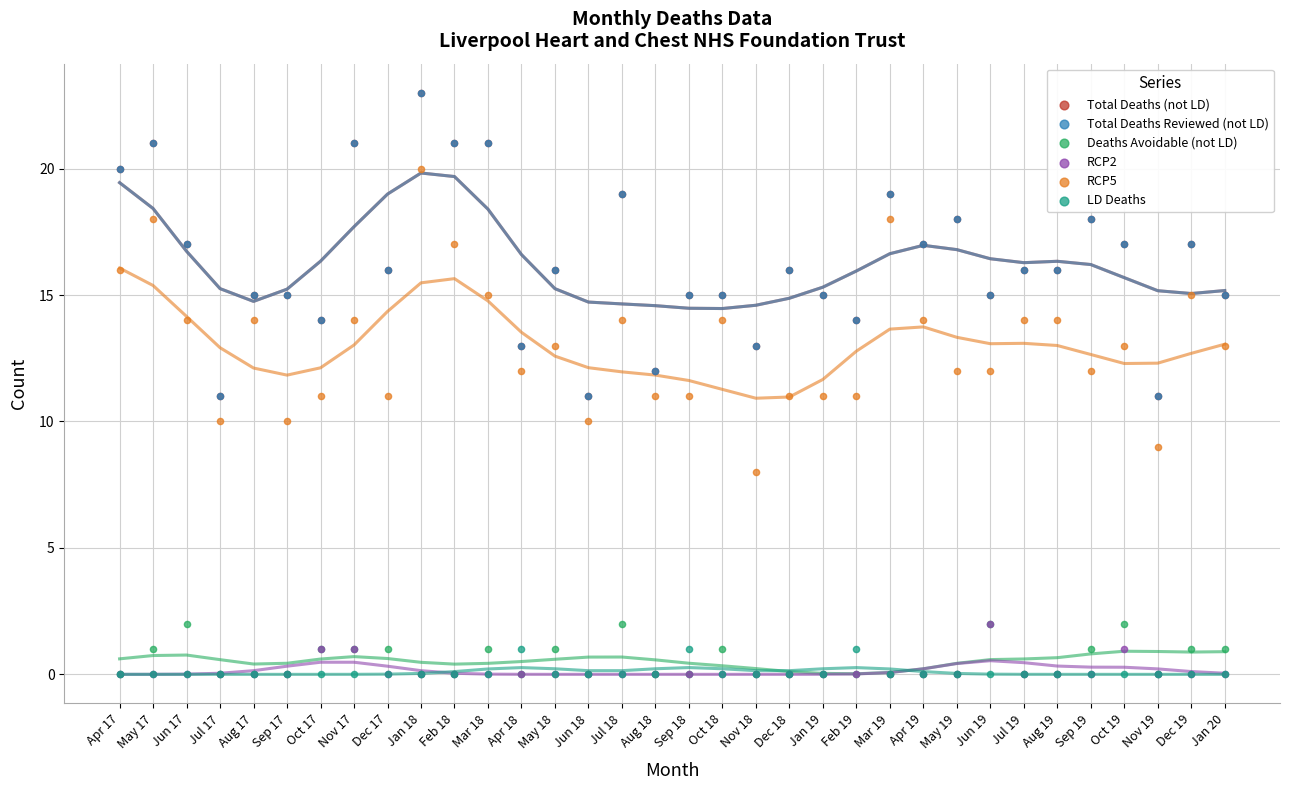

Which series contains the lowest Y value?

Deaths Avoidable (not LD)